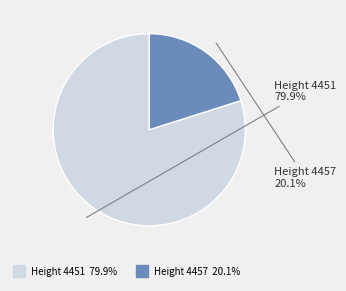

Is there any slice that represents more than half of the pie?

Yes